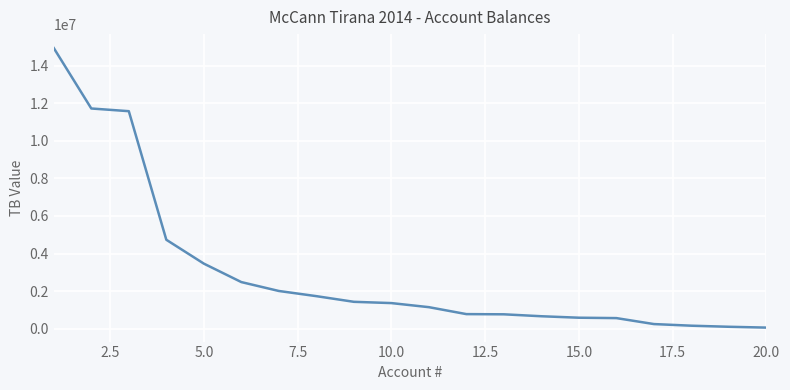

What is the greatest value displayed?

14931158.8